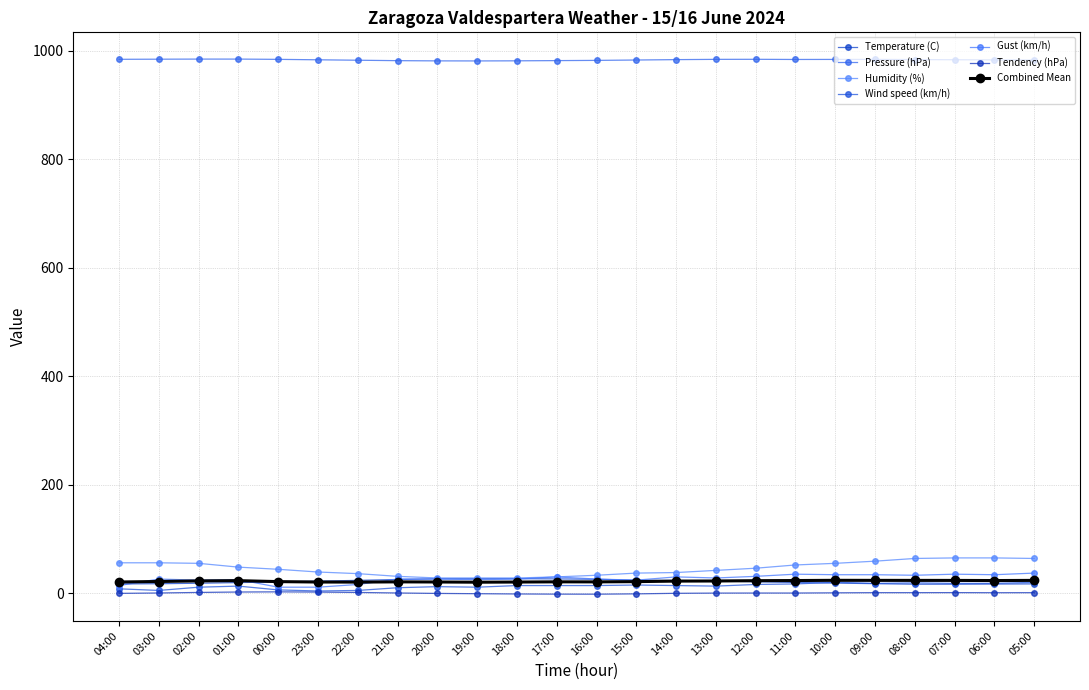

What are all the series names shown in the legend?

Temperature (C), Pressure (hPa), Humidity (%), Wind speed (km/h), Gust (km/h), Tendency (hPa), Combined Mean